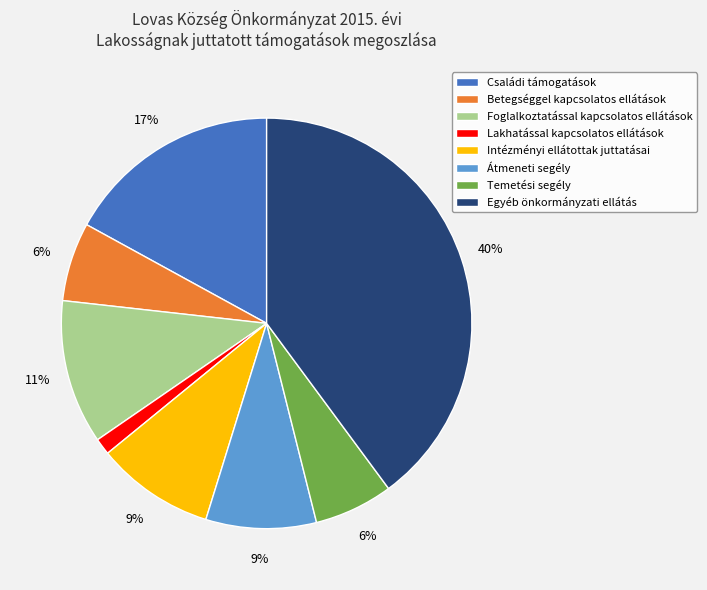

How many slices are in this pie chart?

8